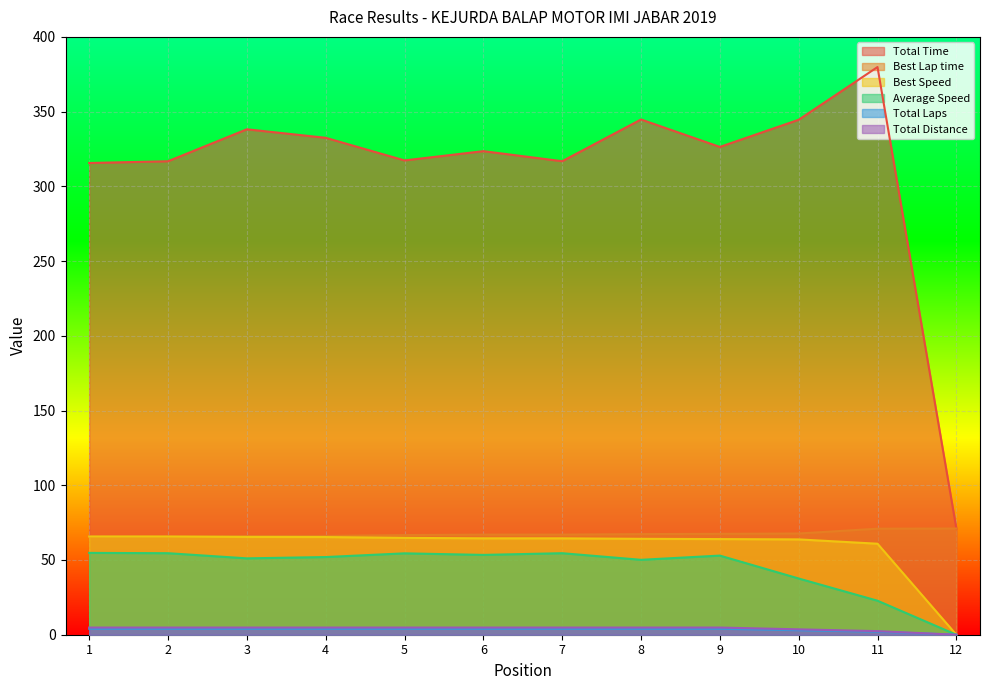

True or false: Average Speed and Total Time intersect in this chart.

False